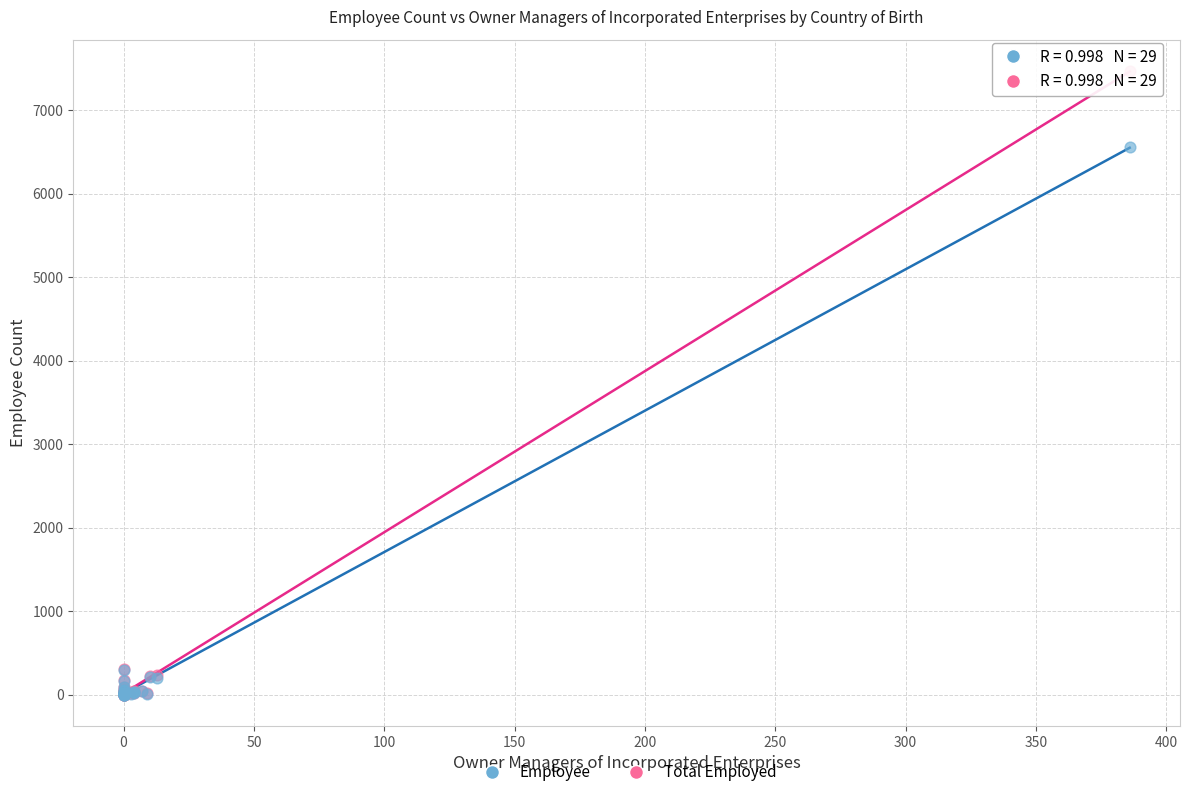

Across all series, what Y value is closest to 3735?

6558